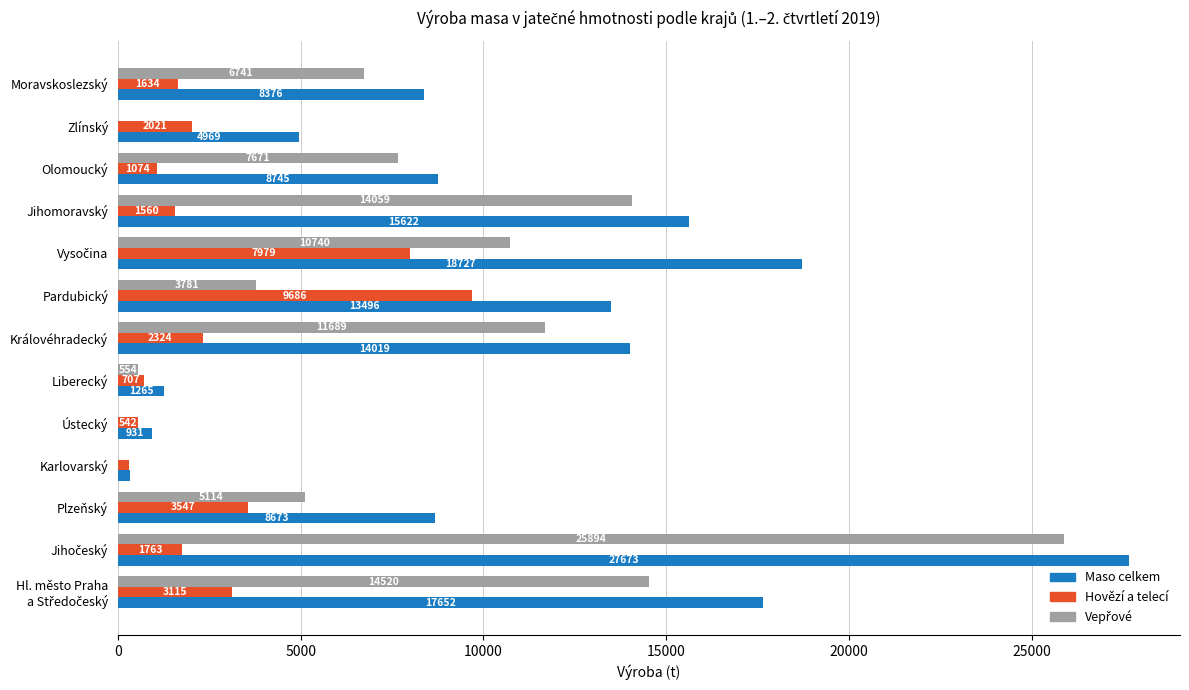

Which series has the largest total across all categories?

Maso celkem